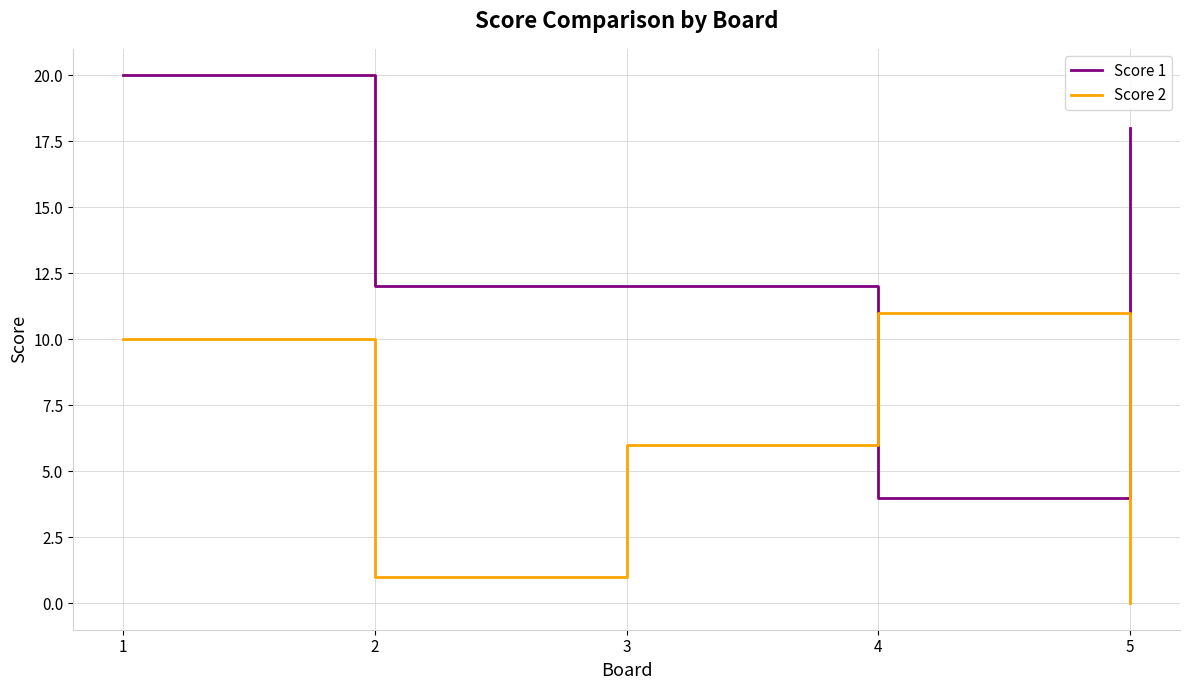

Between 2 and 3, which series saw the biggest shift?

Score 2